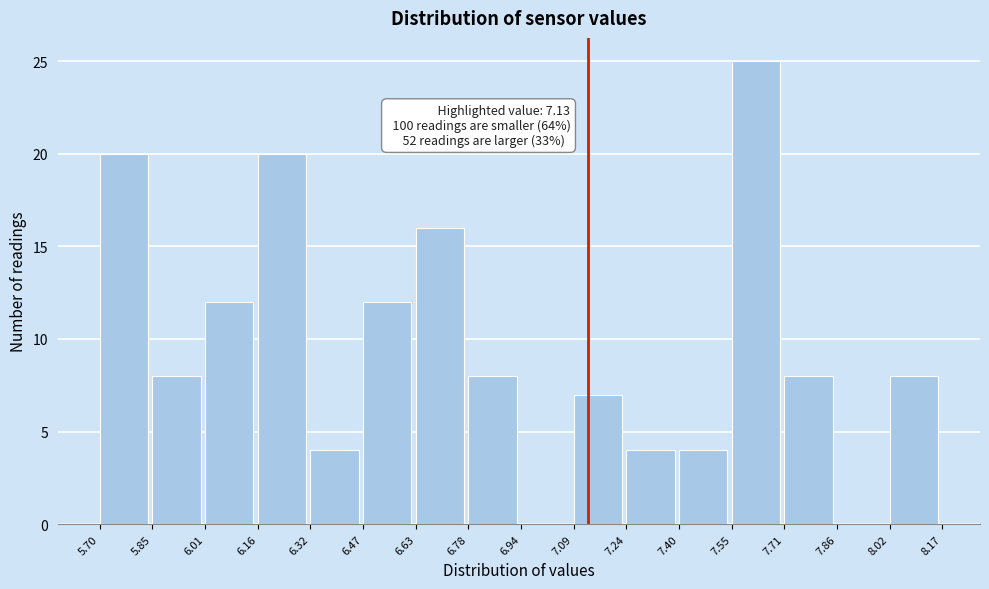

Over which range of the x-axis is the bar tallest?

7.55 to 7.71